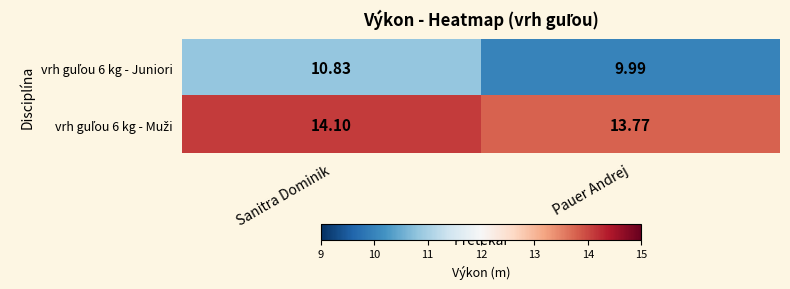

Which label corresponds to the smallest value in the chart?

Pauer Andrej